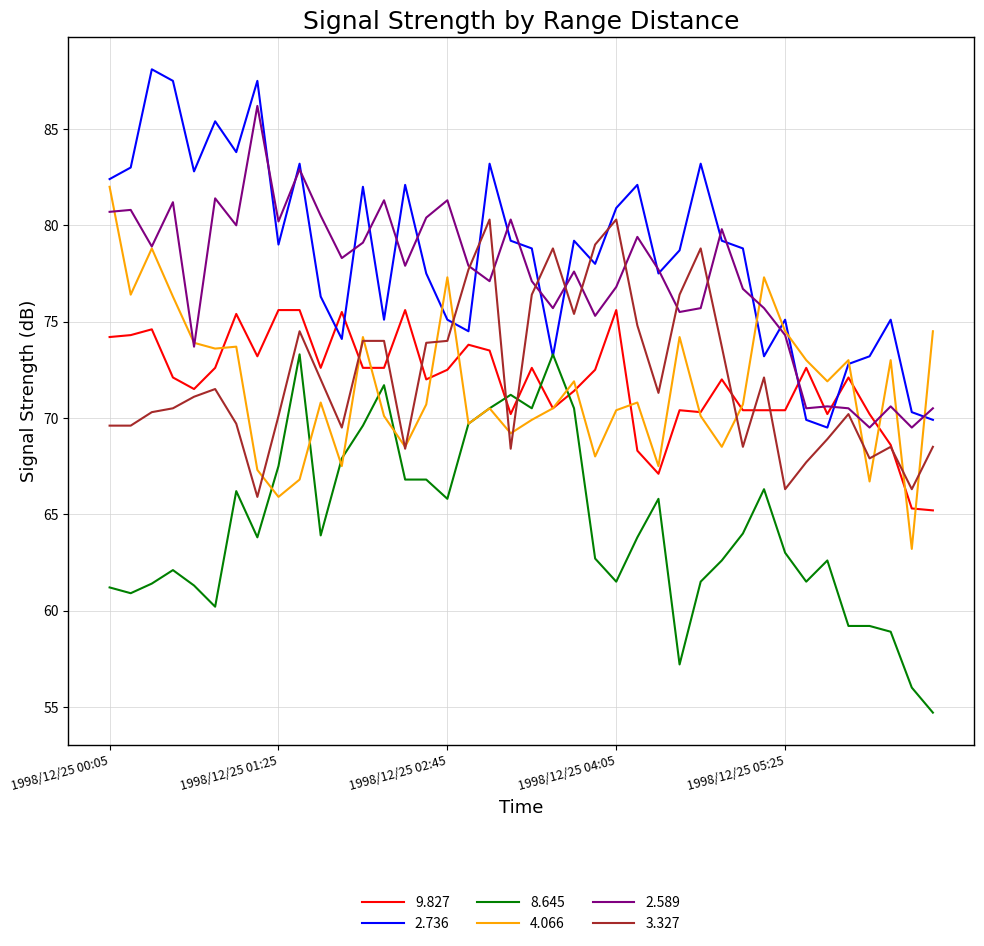

List the series in order of their peak value, lowest first.

8.645, 9.827, 3.327, 4.066, 2.589, 2.736